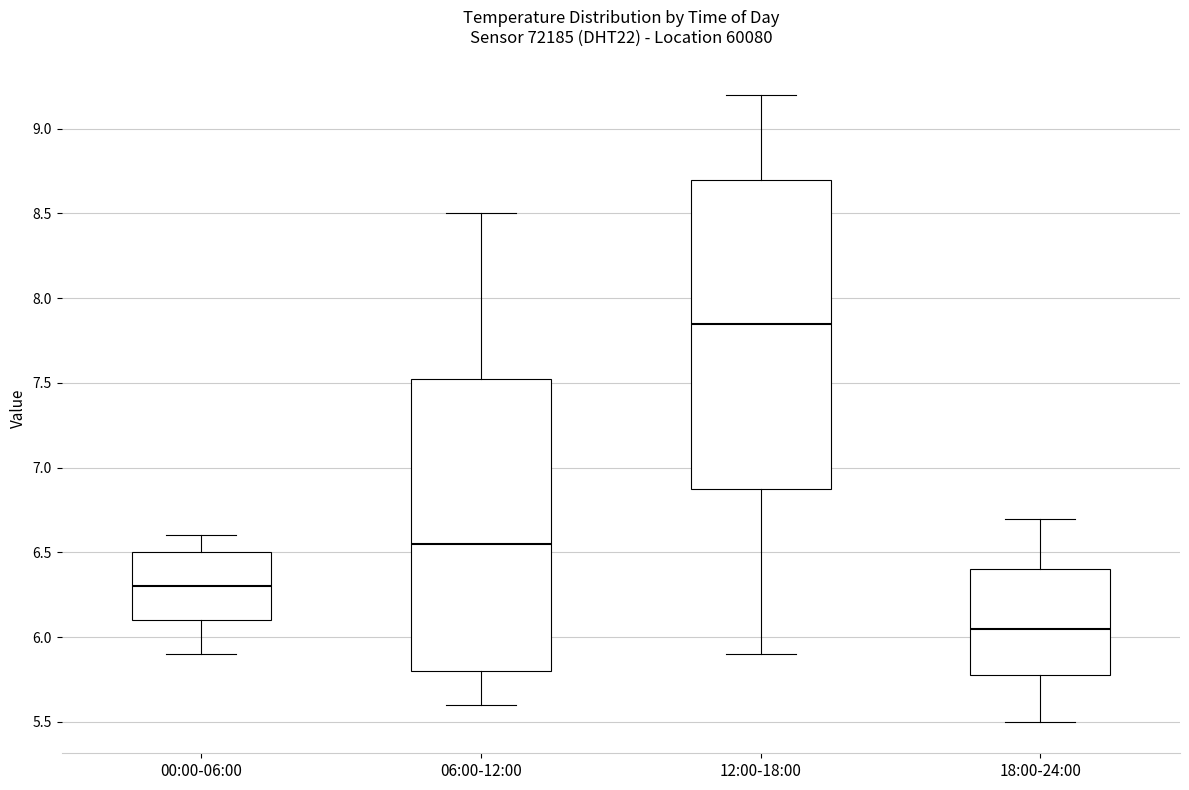

Reading left to right, read every box against the y-axis: the position of its median line, the range the box covers, and the ends of its whiskers. The values are not printed on the chart, so give them approximately, as read against the axis.

00:00-06:00: median 6.30, box 6.10 to 6.50, whiskers 5.90 to 6.60
06:00-12:00: median 6.55, box 5.80 to 7.55, whiskers 5.60 to 8.50
12:00-18:00: median 7.85, box 6.90 to 8.70, whiskers 5.90 to 9.20
18:00-24:00: median 6.05, box 5.80 to 6.40, whiskers 5.50 to 6.70